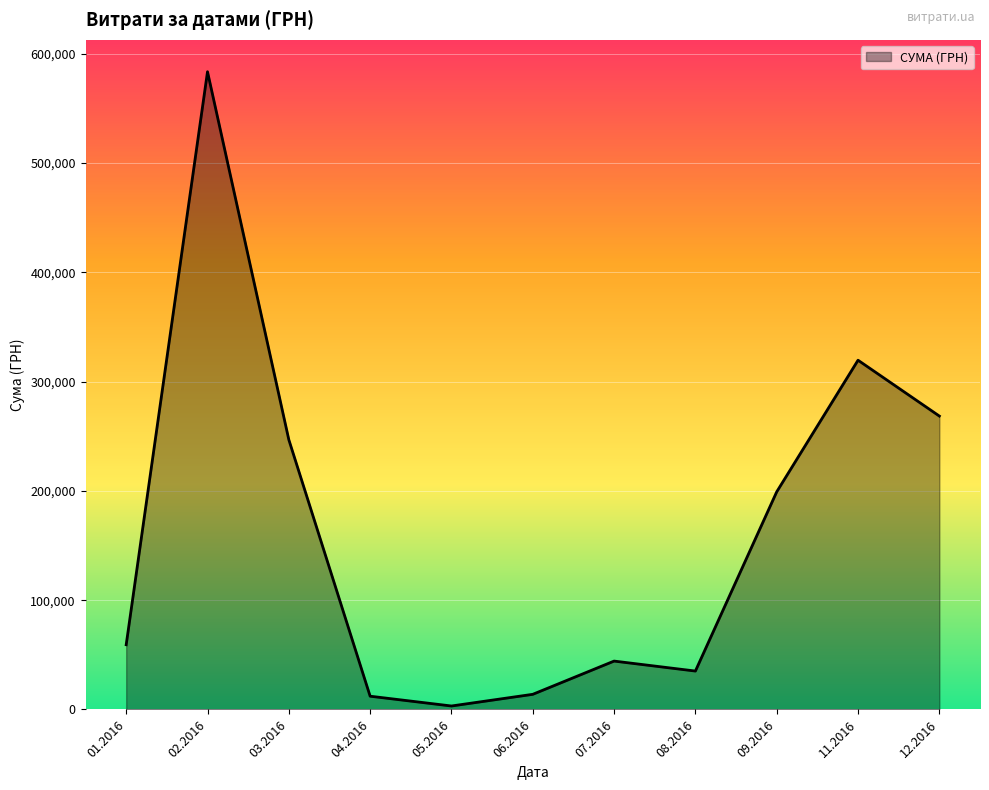

What is the difference between the maximum and minimum values?

580399.0